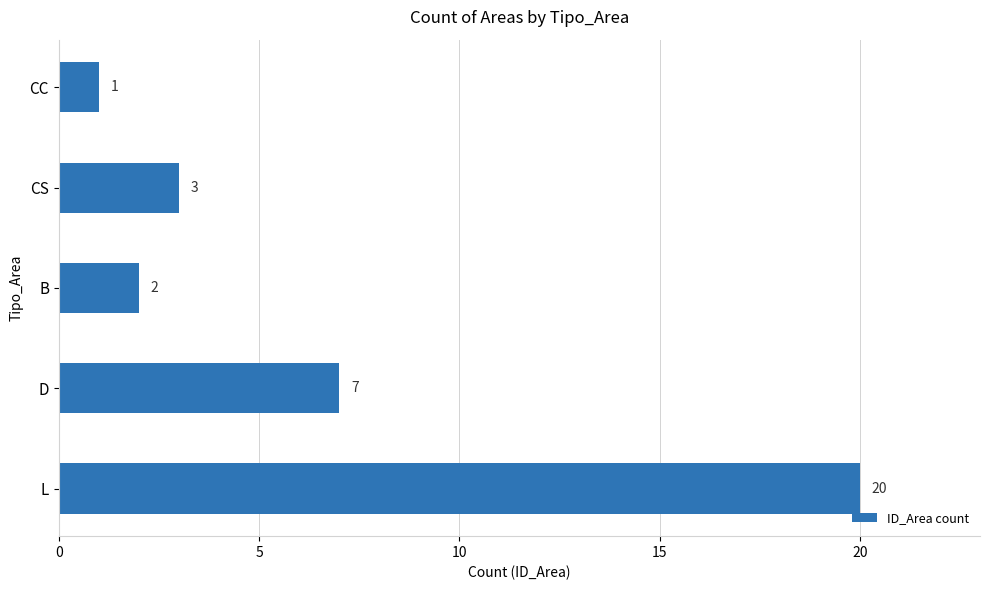

List the labels in order of value, smallest first.

CC, B, CS, D, L